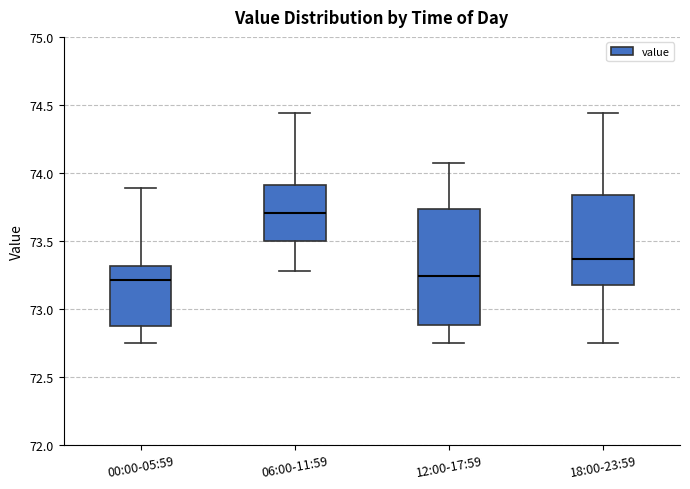

Comparing the boxes themselves (not the whiskers), which one is the tallest?

12:00-17:59